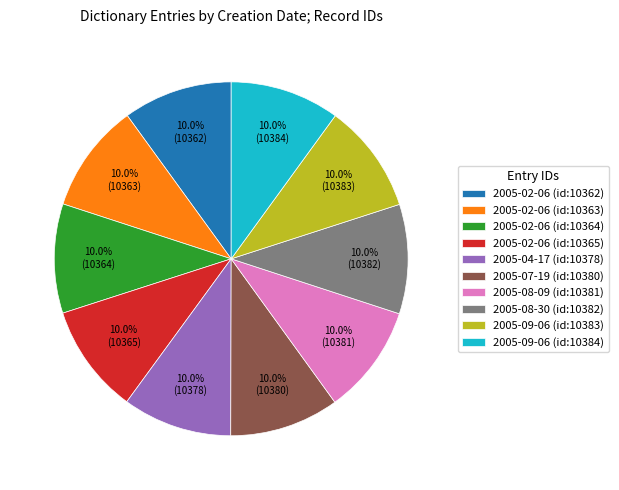

How many slices are in this pie chart?

10